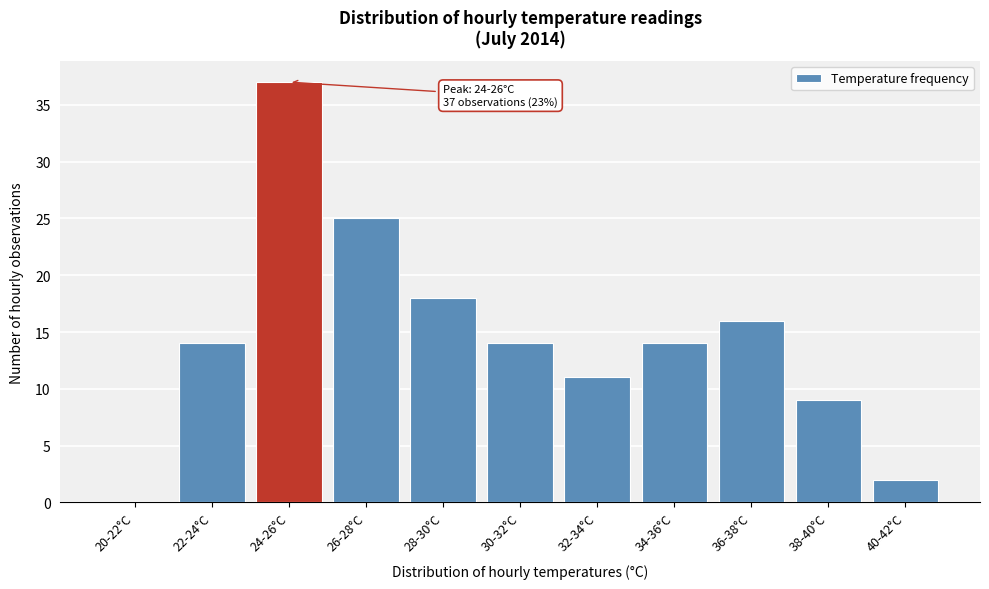

Reading left to right, list all the values displayed in this chart.

20-22°C=0	22-24°C=14	24-26°C=37	26-28°C=25	28-30°C=18	30-32°C=14	32-34°C=11	34-36°C=14	36-38°C=16	38-40°C=9	40-42°C=2